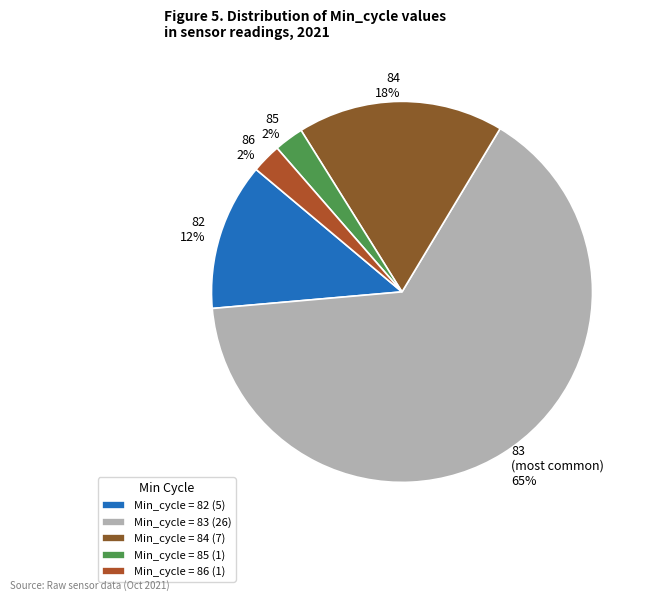

To the nearest percent, what is the average slice percentage?

20%